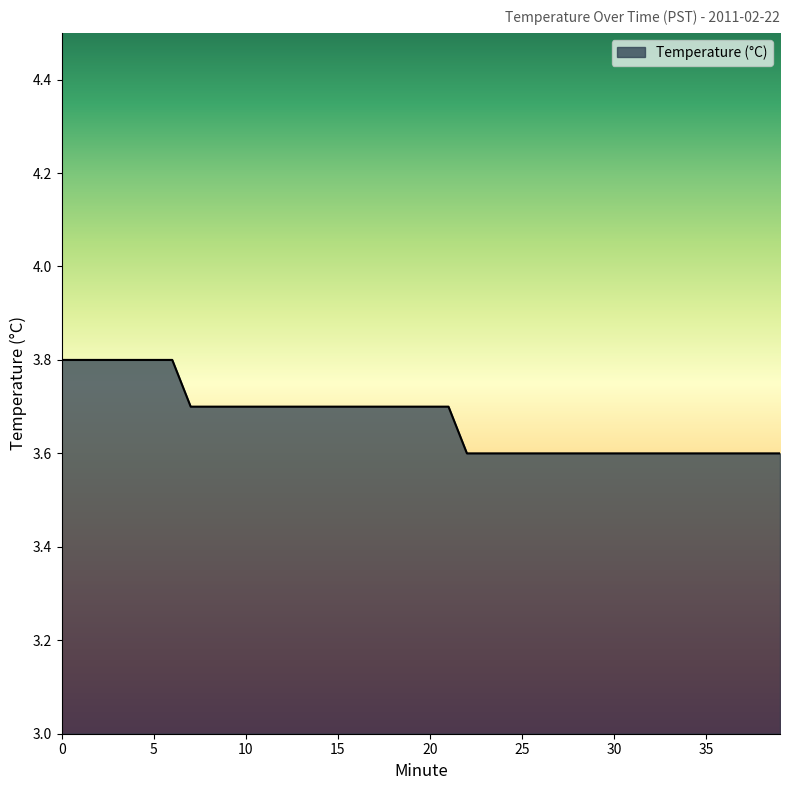

What is the maximum value shown in the chart?

3.8